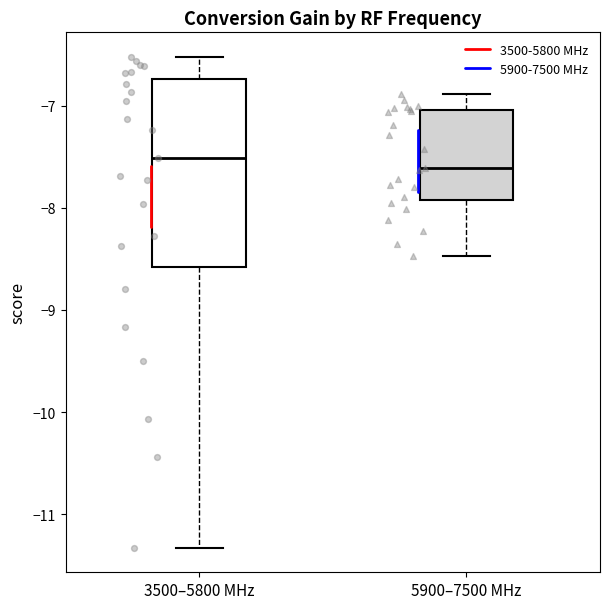

Reading left to right, transcribe this box plot: for each box, give where its median line is, the range the box spans, and where its two whiskers end, as read against the y-axis. The values are not printed on the chart, so give them approximately, as read against the axis.

3500–5800 MHz: median -7.5, box -8.6 to -6.7, whiskers -11.3 to -6.5
5900–7500 MHz: median -7.6, box -7.9 to -7.0, whiskers -8.5 to -6.9